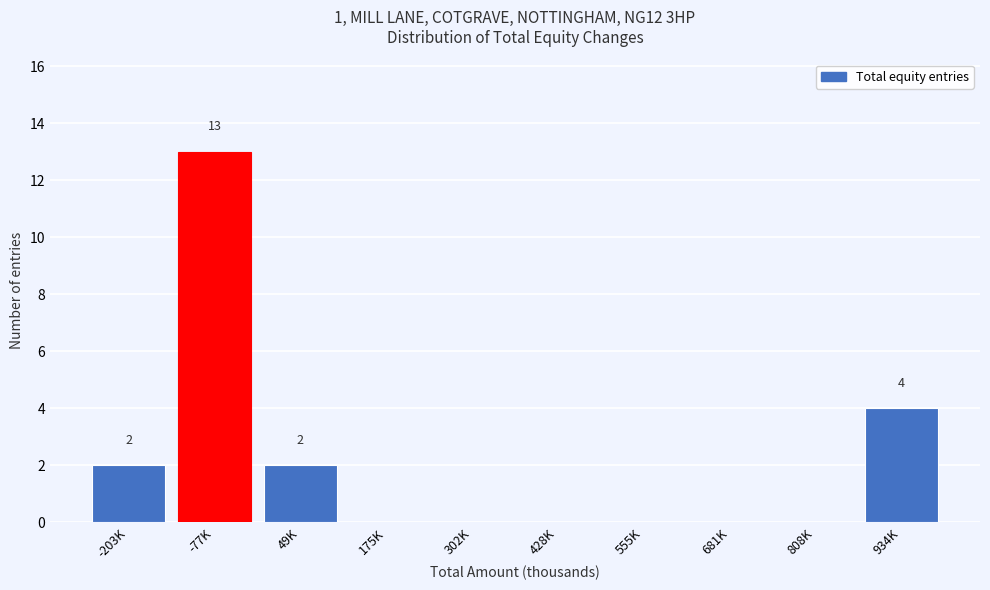

Reading left to right, what are all the values shown in this chart?

-203K=2	-77K=13	49K=2	175K=0	302K=0	428K=0	555K=0	681K=0	808K=0	934K=4